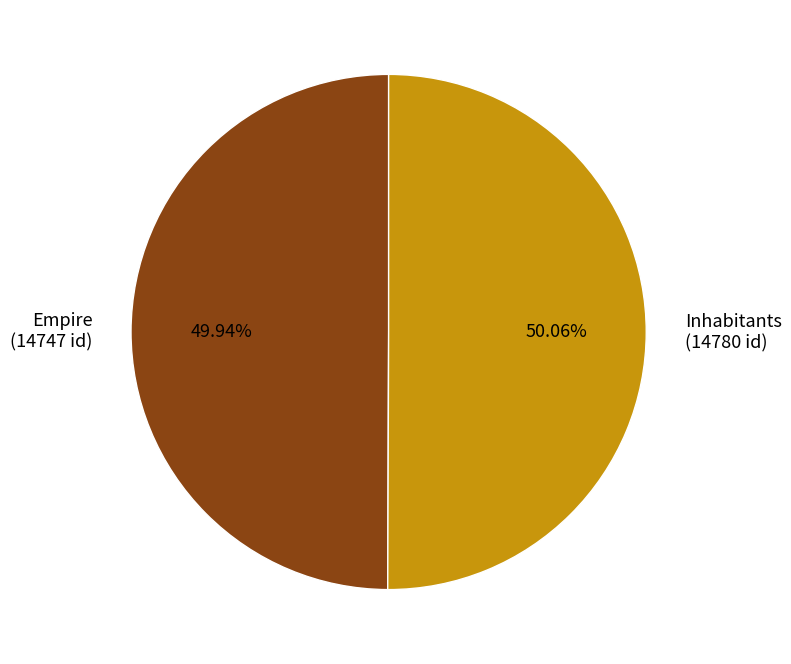

Approximately how many times larger is the value at Inhabitants compared to Empire?

1.0